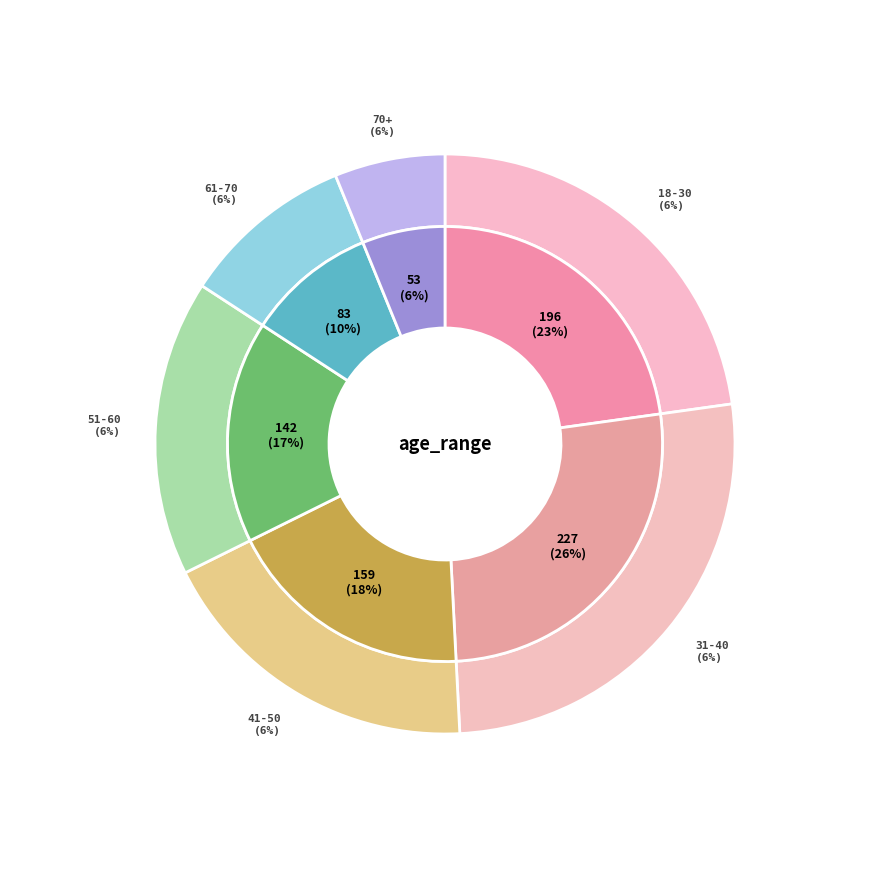

Approximately how many times larger is the value at 61-70 compared to 31-40?

0.4